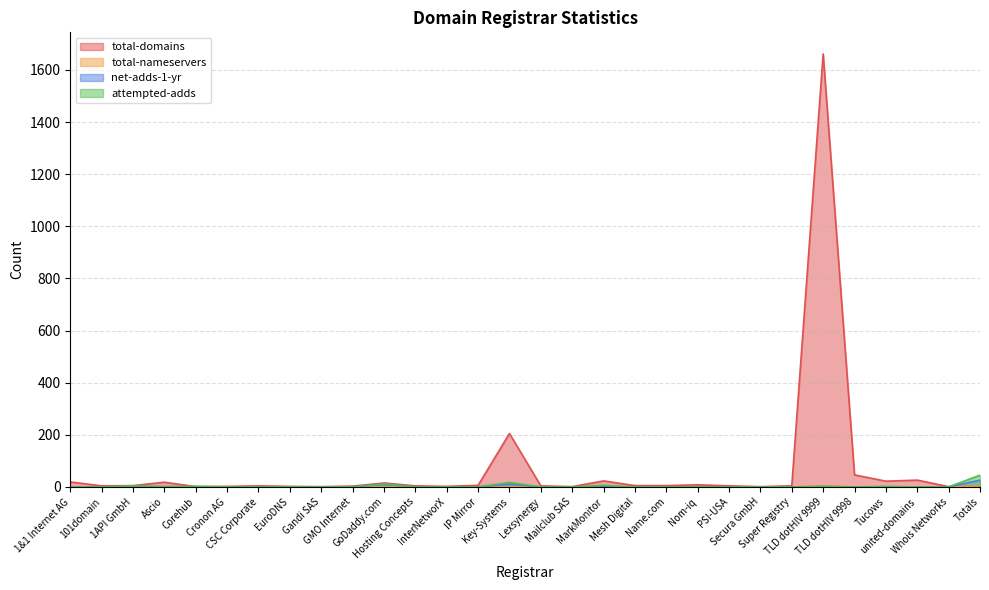

Rank the categories by net-adds-1-yr value from highest to lowest.

Totals, Key-Systems, GoDaddy.com, 1API GmbH, Ascio, Corehub, TLD dotHIV 9999, 1&1 Internet AG, 101domain, Cronon AG, CSC Corporate, EuroDNS, Gandi SAS, GMO Internet, Hosting Concepts, InterNetworX, IP Mirror, Lexsynergy, Mailclub SAS, MarkMonitor, Mesh Digital, Name.com, Nom-iq, PSI-USA, Secura GmbH, Super Registry, TLD dotHIV 9998, Tucows, united-domains, Whois Networks